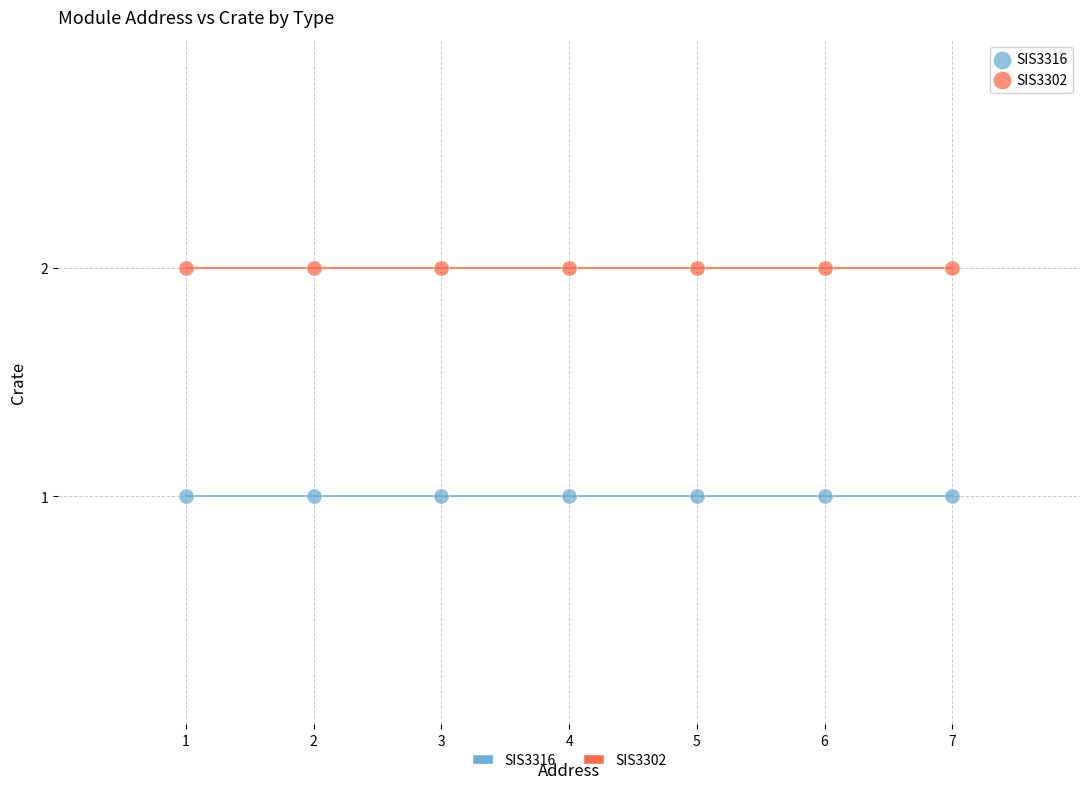

Which series contains the highest Y value?

SIS3302